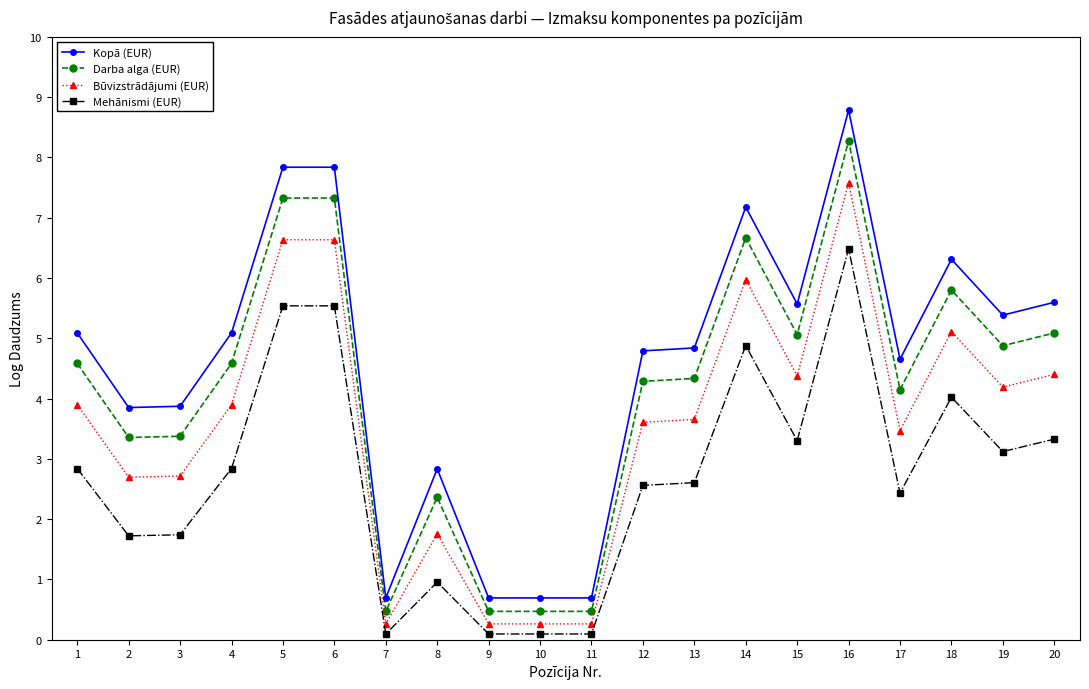

What is the value of the Darba alga (EUR) point at the 8th from the left?

2.4